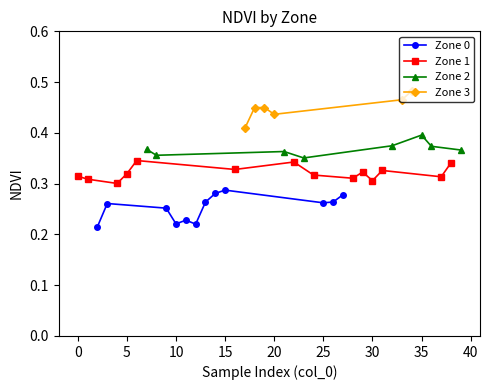

Where is the first local maximum for Zone 1 (mean NDVI)?

4